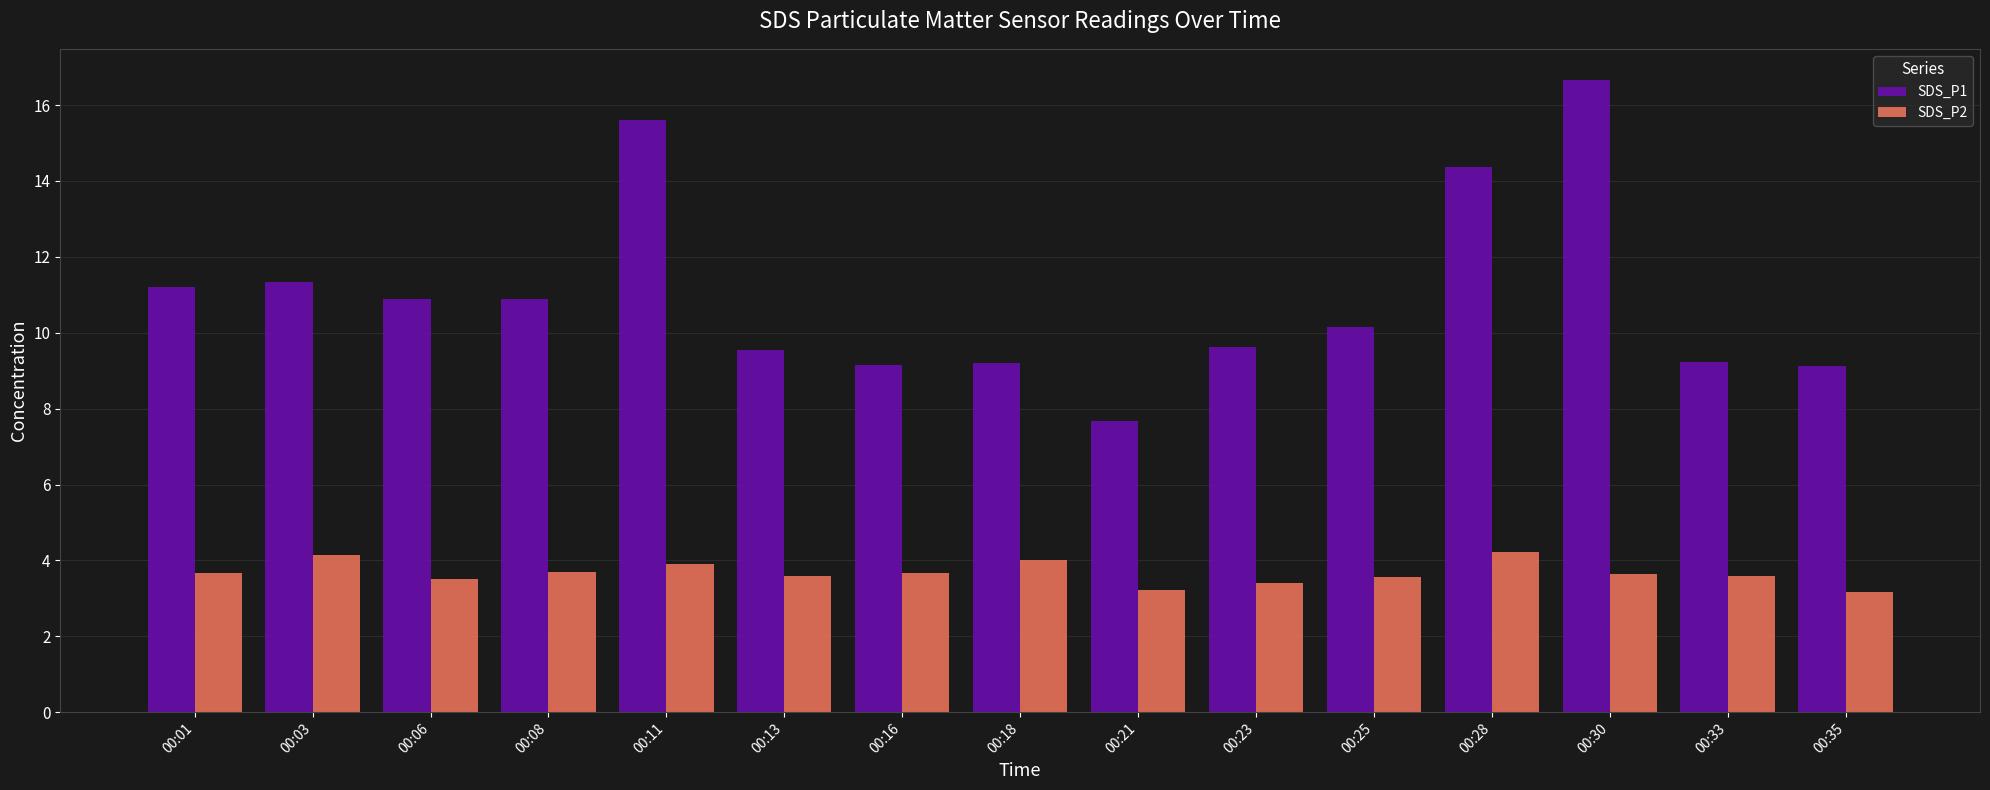

List the series in order of their peak value, lowest first.

SDS_P2, SDS_P1